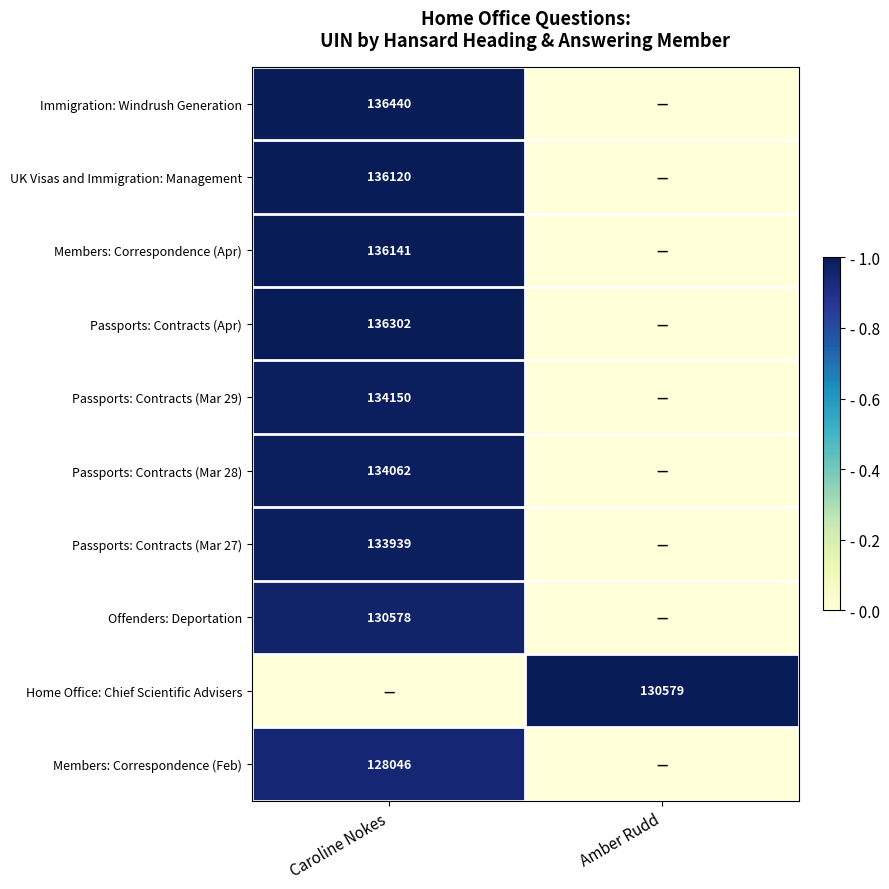

True or false: Members: Correspondence (Feb) has a value of 128046 at Caroline Nokes.

True